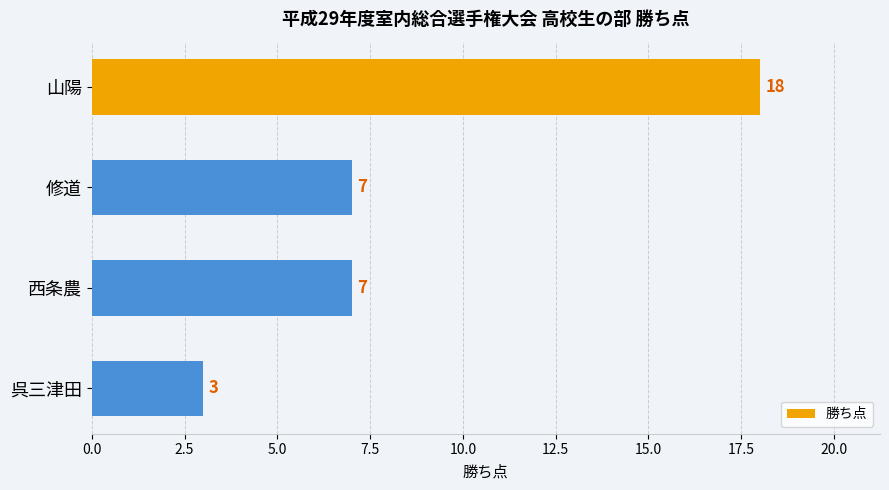

What is the value of the 1st bar from the top?

18